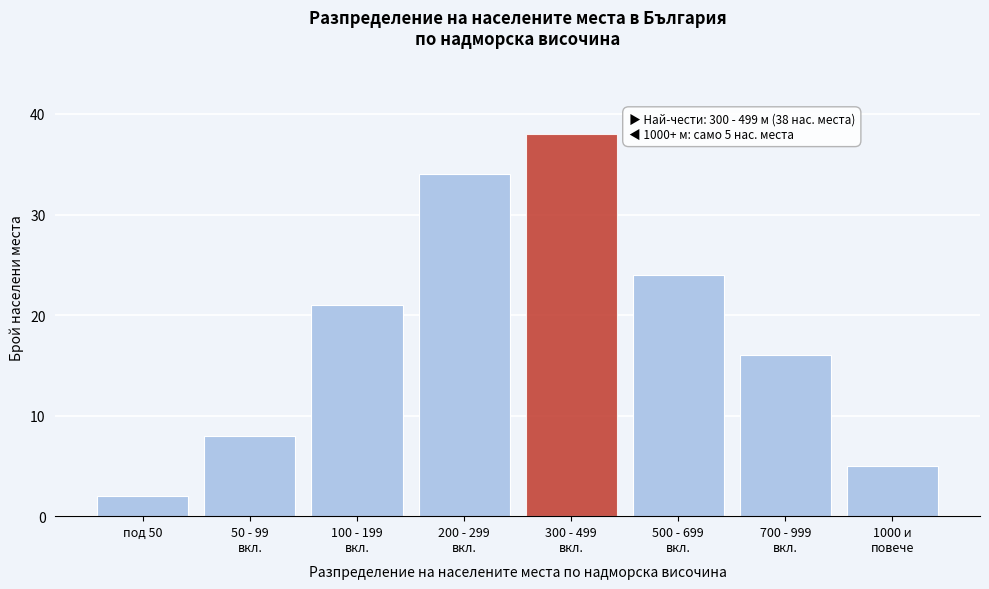

Reading left to right, extract all data points from this chart.

2	8	21	34	38	24	16	5